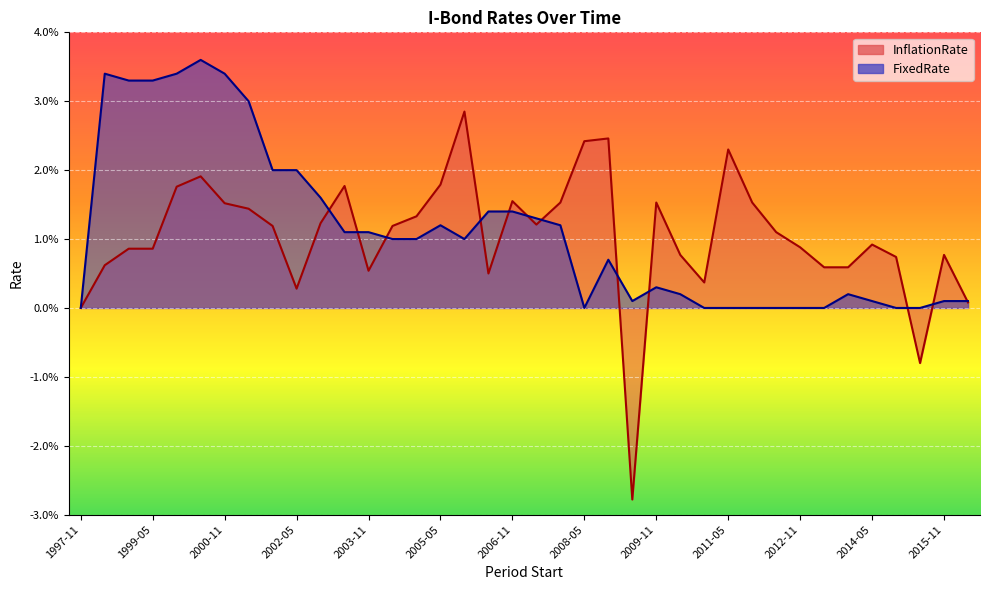

How many lines are shown in the chart?

2